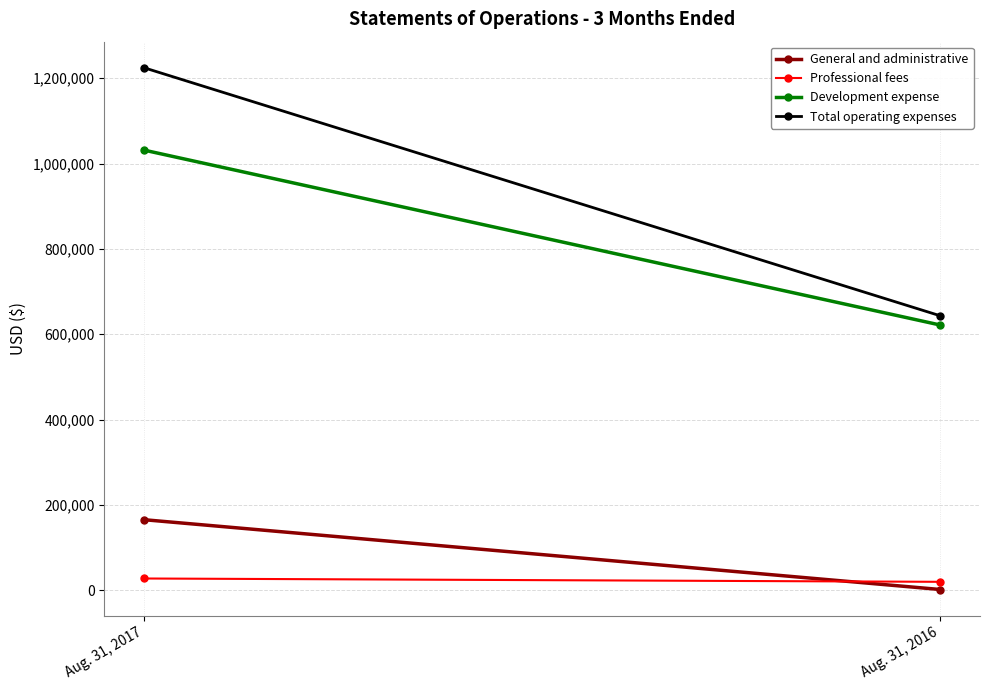

Reading left to right, list all the values displayed in this chart.

General and administrative: Aug. 31, 2017=165424	Aug. 31, 2016=1838
Professional fees: Aug. 31, 2017=27640	Aug. 31, 2016=19850
Development expense: Aug. 31, 2017=1031586	Aug. 31, 2016=621705
Total operating expenses: Aug. 31, 2017=1224650	Aug. 31, 2016=643393